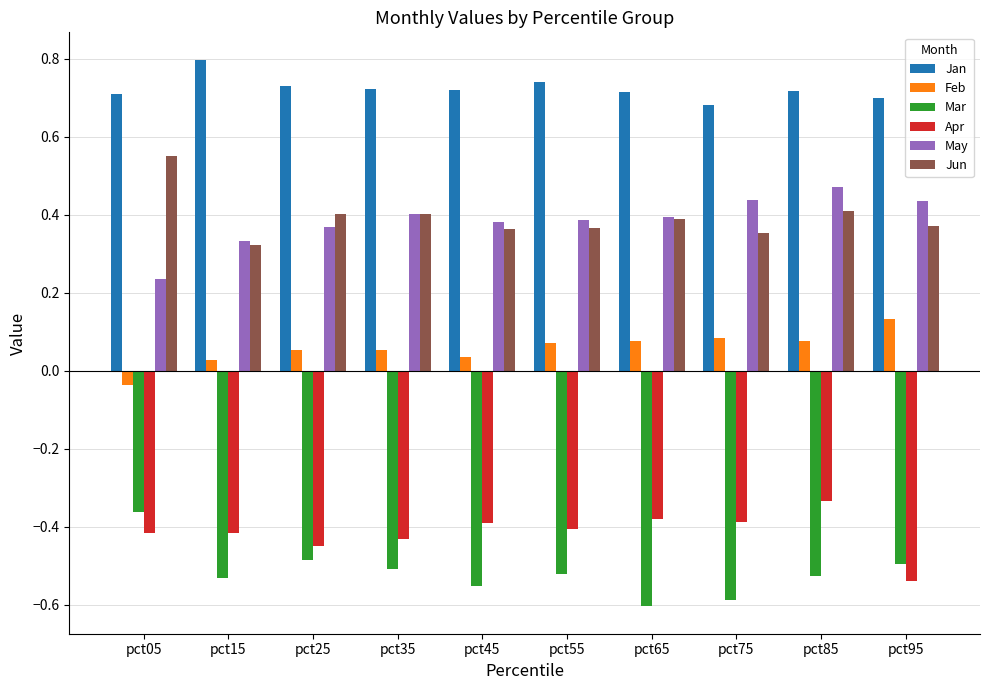

Count the Jan values in the range 0 to 1.

10